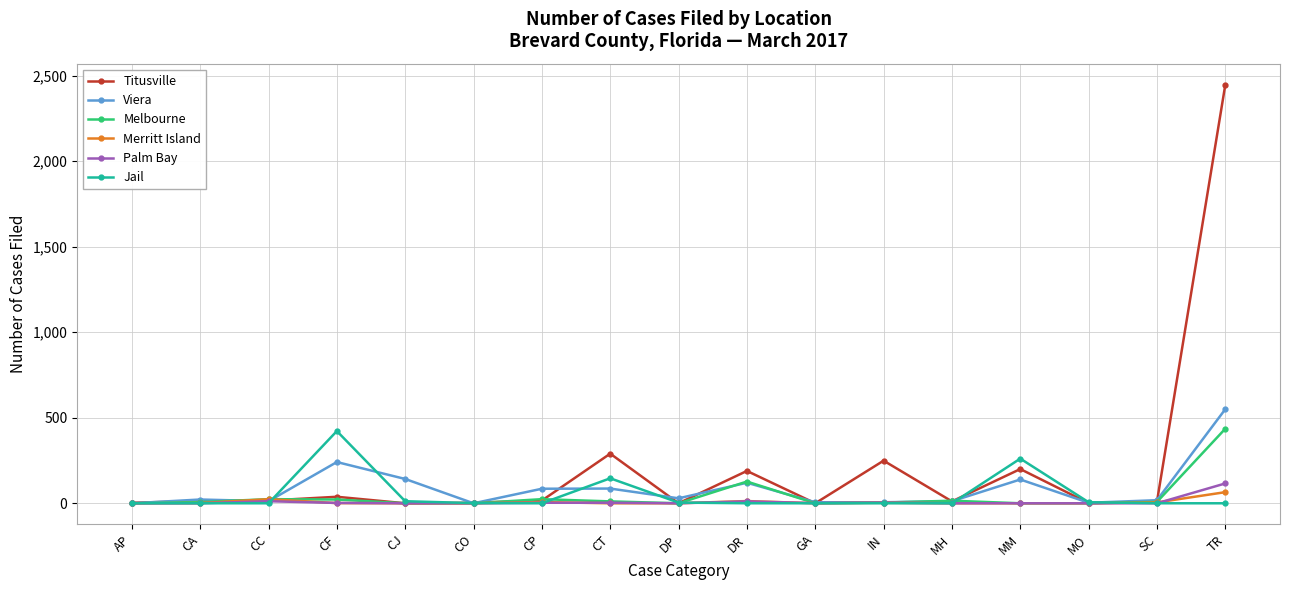

What is the difference between the maximum and minimum values in the Titusville series?

2447